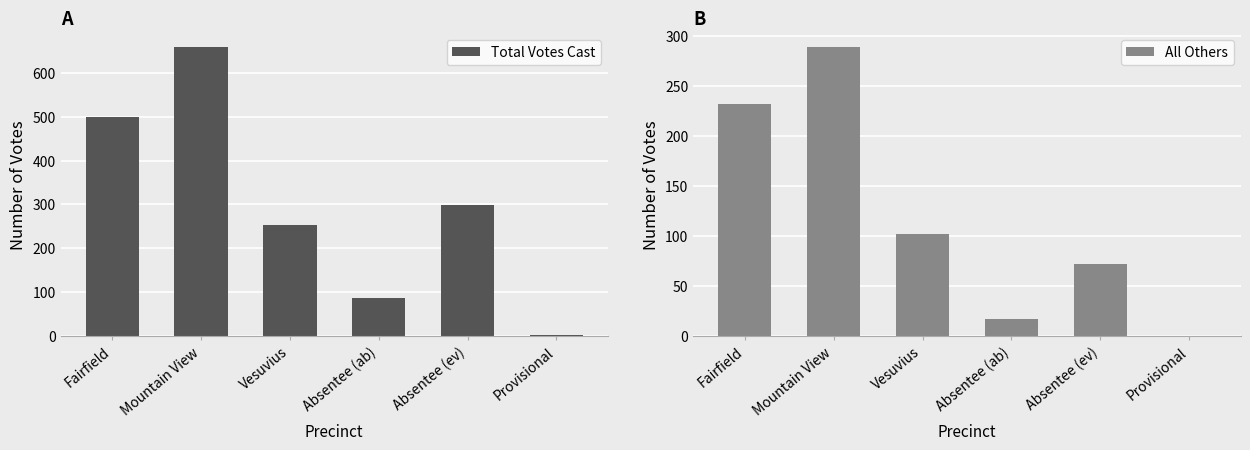

True or false: Total Votes Cast has a value of 499 at Fairfield.

True